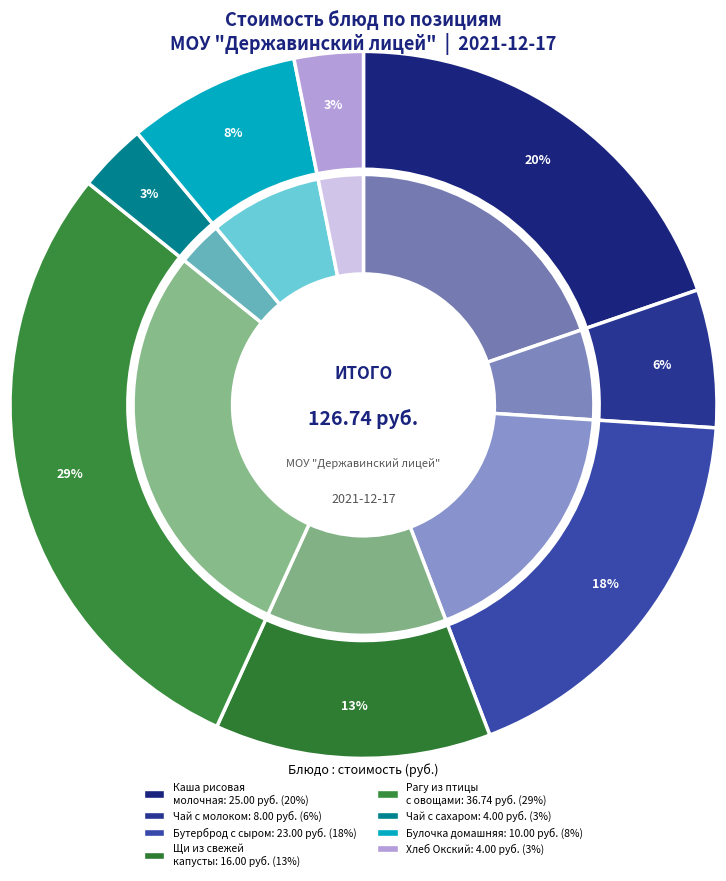

What is the change in value from Булочка домашняя to Хлеб Окский?

-6.0